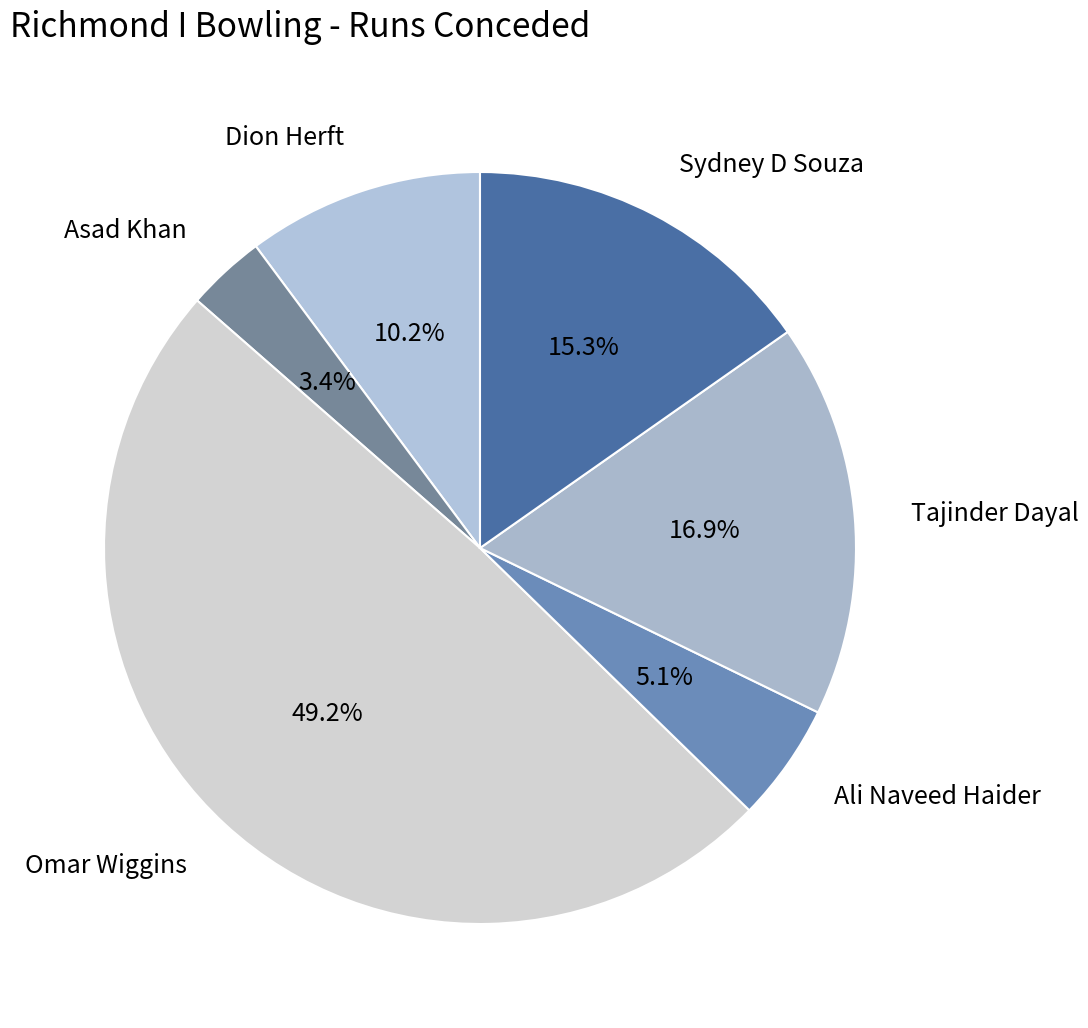

The Asad Khan slice represents 17% of the pie. True or false?

False